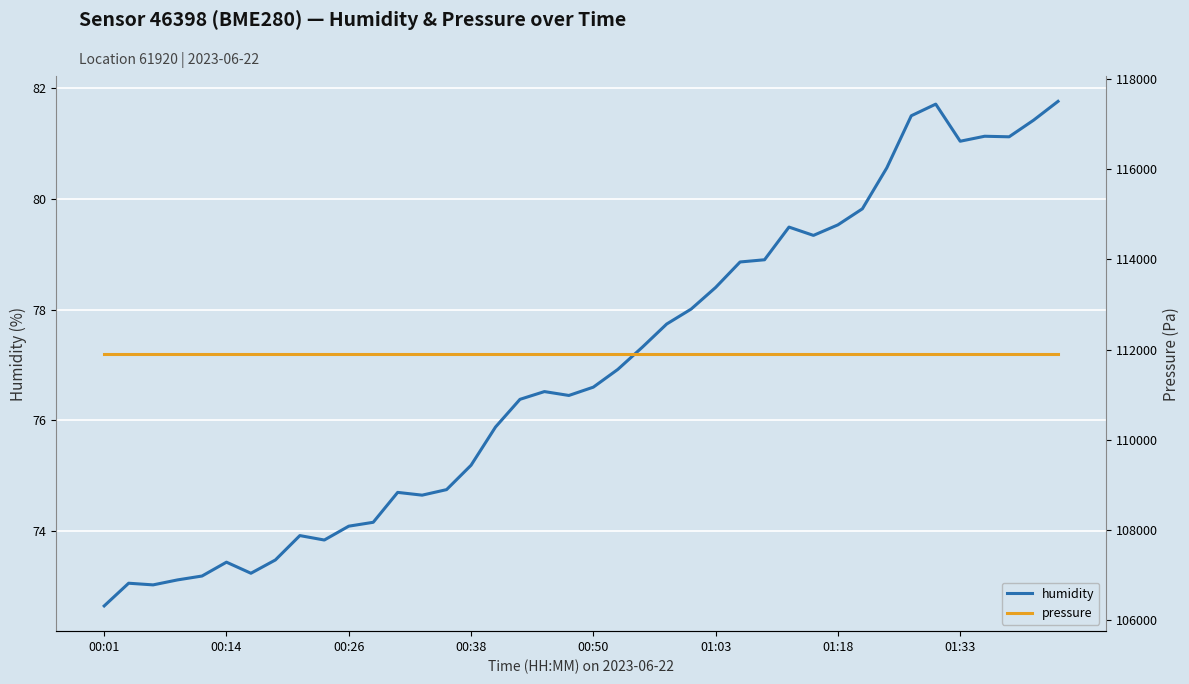

True or false: pressure has a value of 111910.6 at 01:18.

True